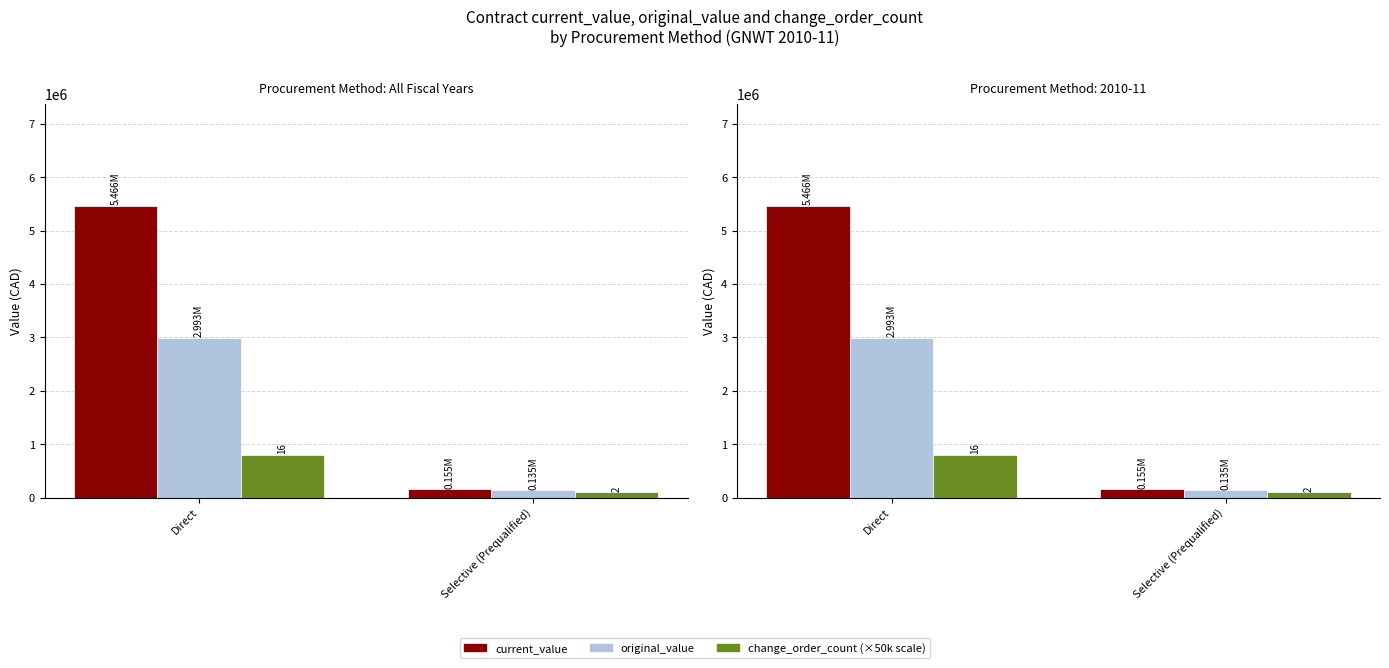

Which label corresponds to the smallest value in the chart?

Selective (Prequalified)